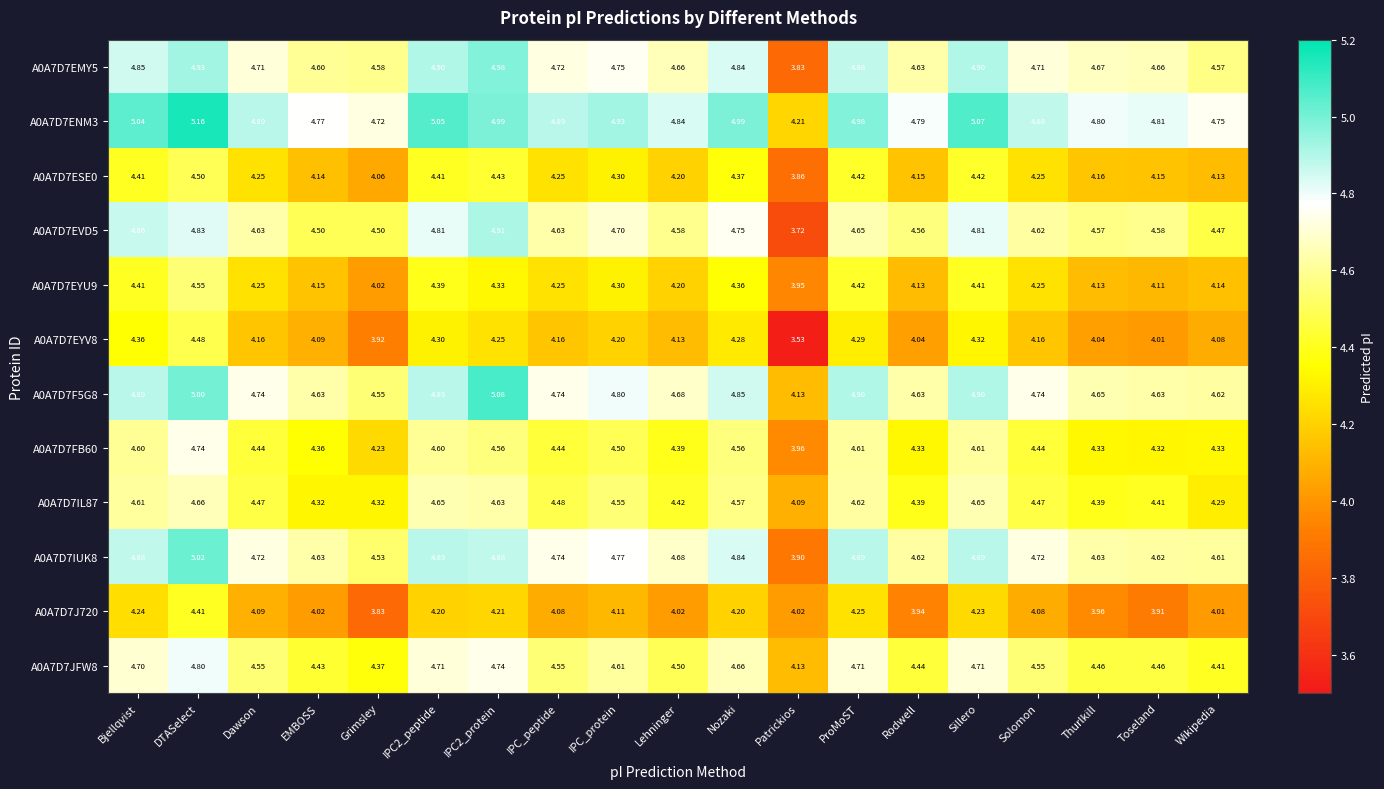

Is the value of A0A7D7FB60 at Sillero greater than the value of A0A7D7EYU9 at Sillero?

Yes